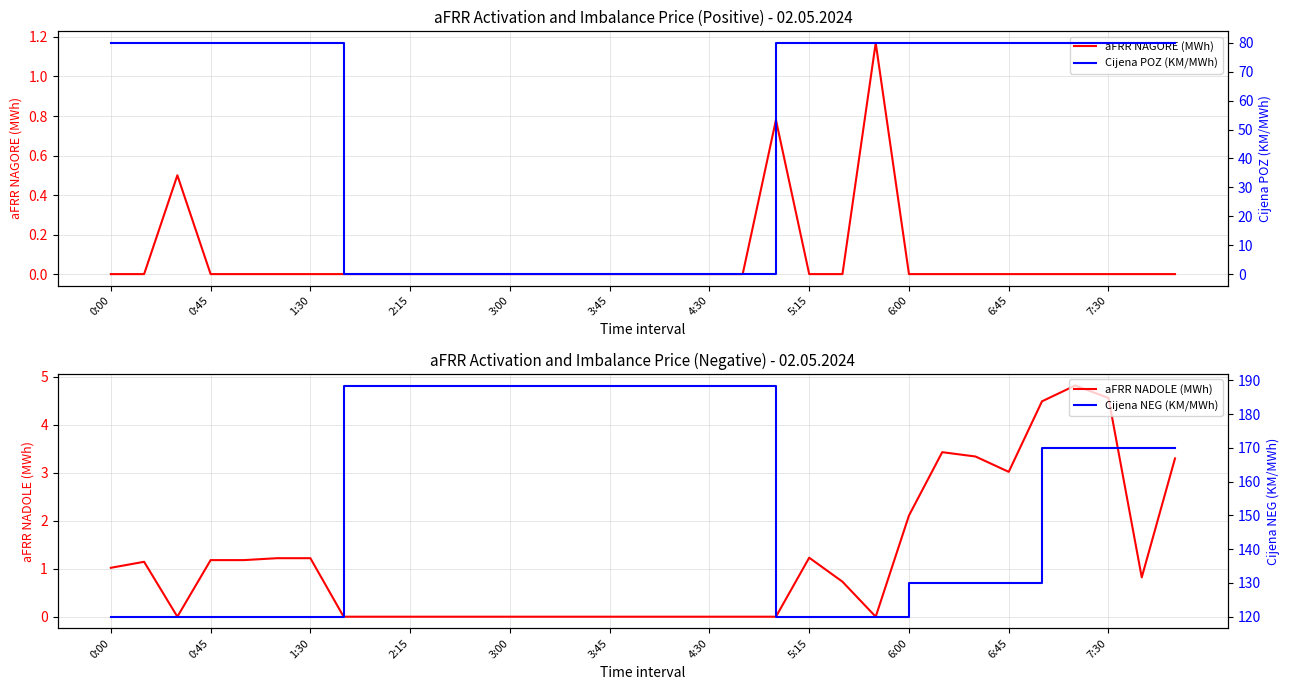

Is the value of aFRR NADOLE (MWh) at 19 greater than the value of Cijena NEG (KM/MWh) at 30?

No